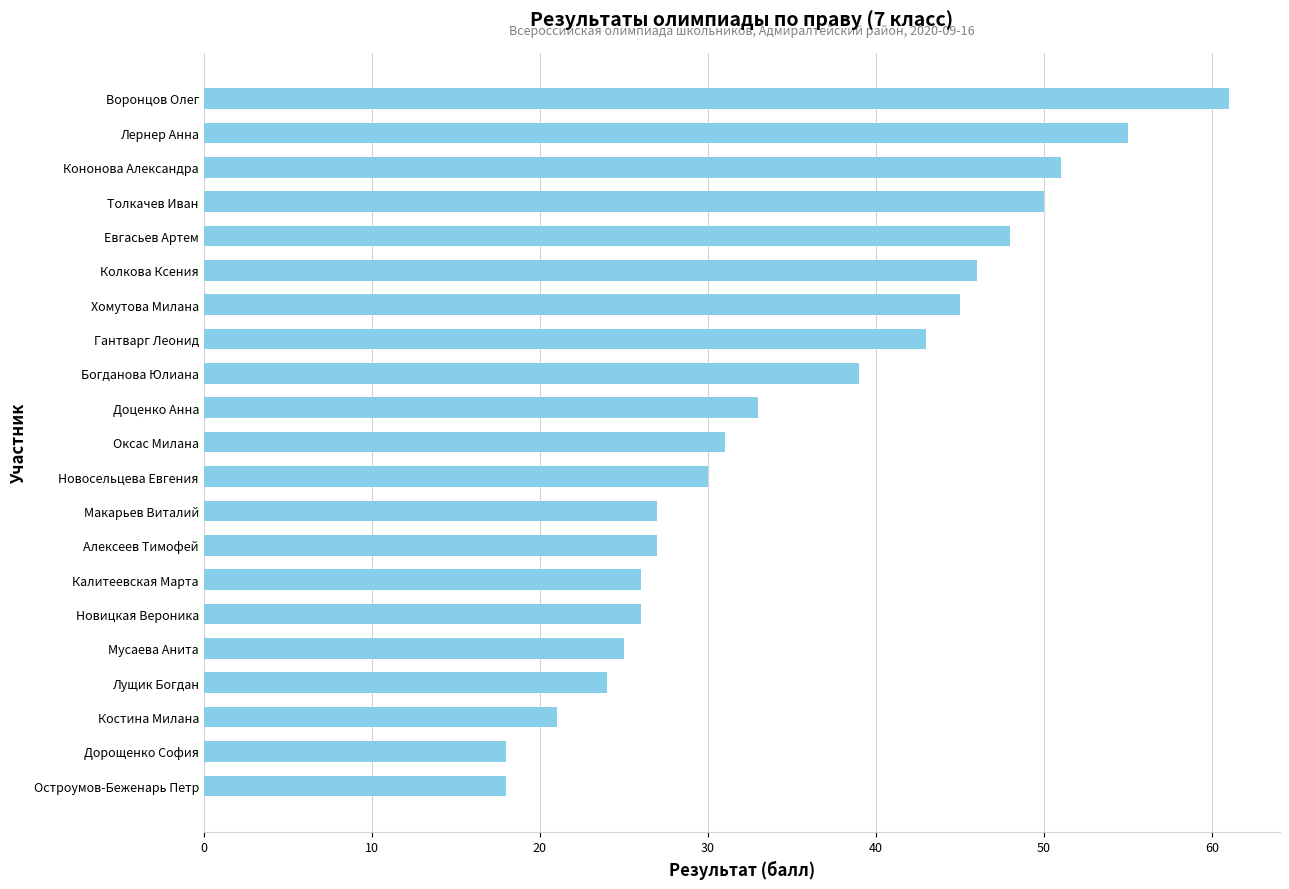

What is the maximum value shown in the chart?

61